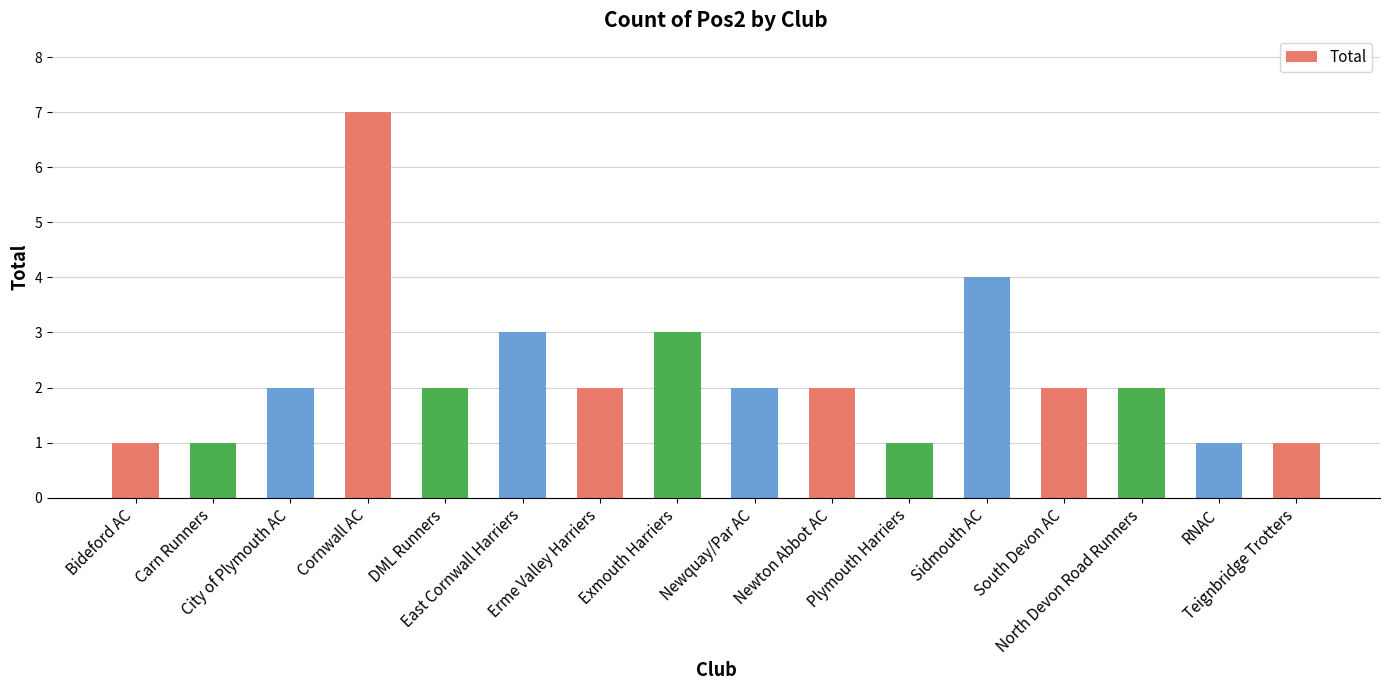

What is the greatest value displayed?

7